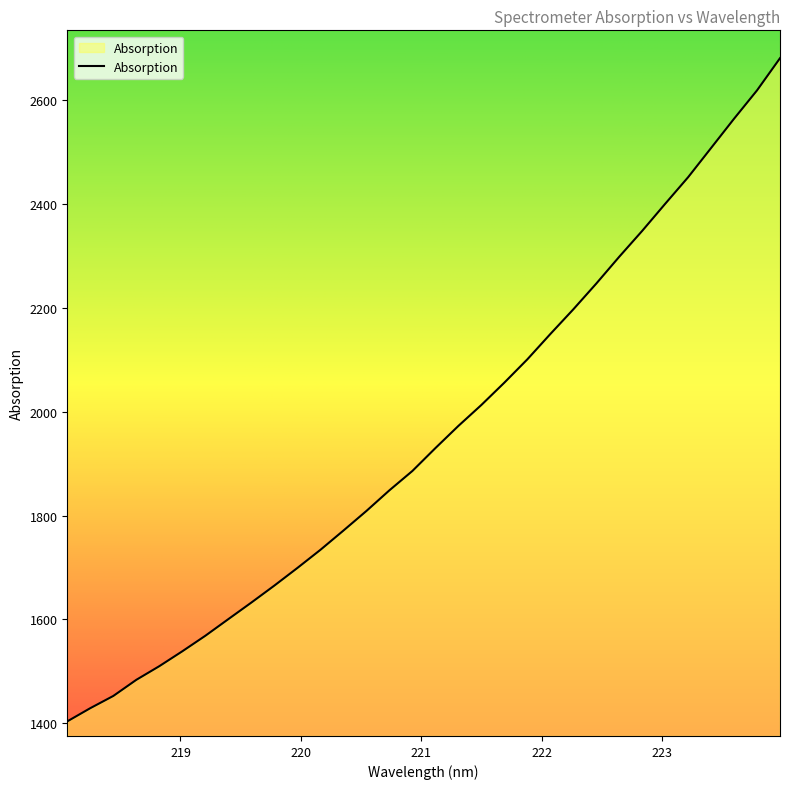

What is the greatest value displayed?

2679.8